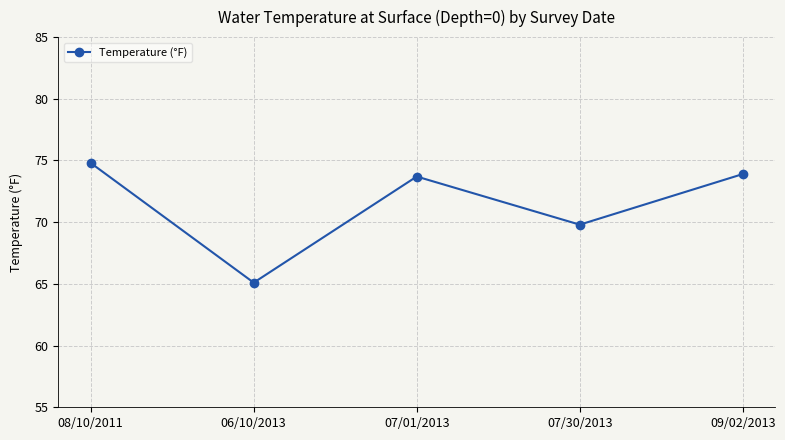

Reading right to left, transcribe all the data shown in this chart.

73.9	69.8	73.7	65.1	74.8